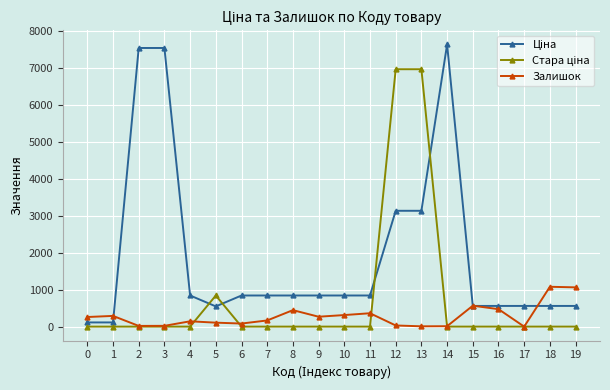

How many lines are shown in the chart?

3